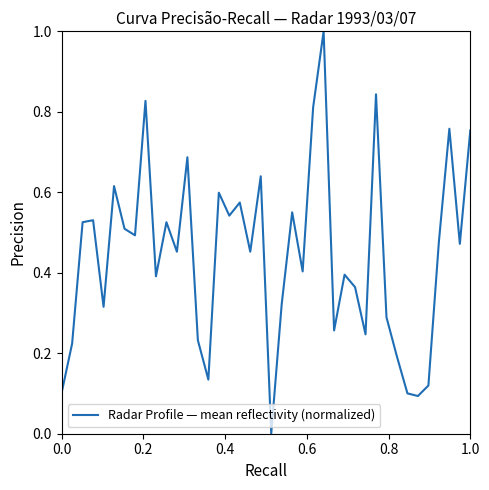

What is the greatest value displayed?

1.0